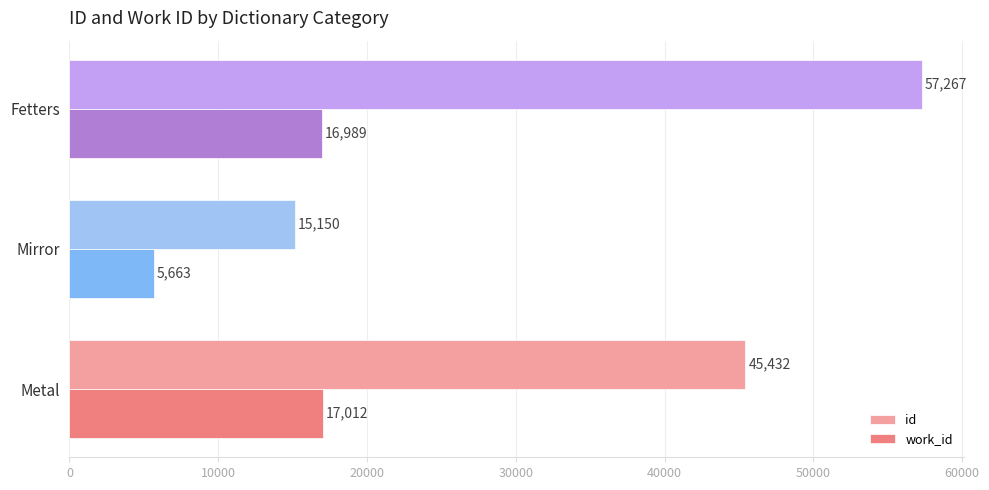

Is the value of work_id at Metal greater than the value of id at Fetters?

No